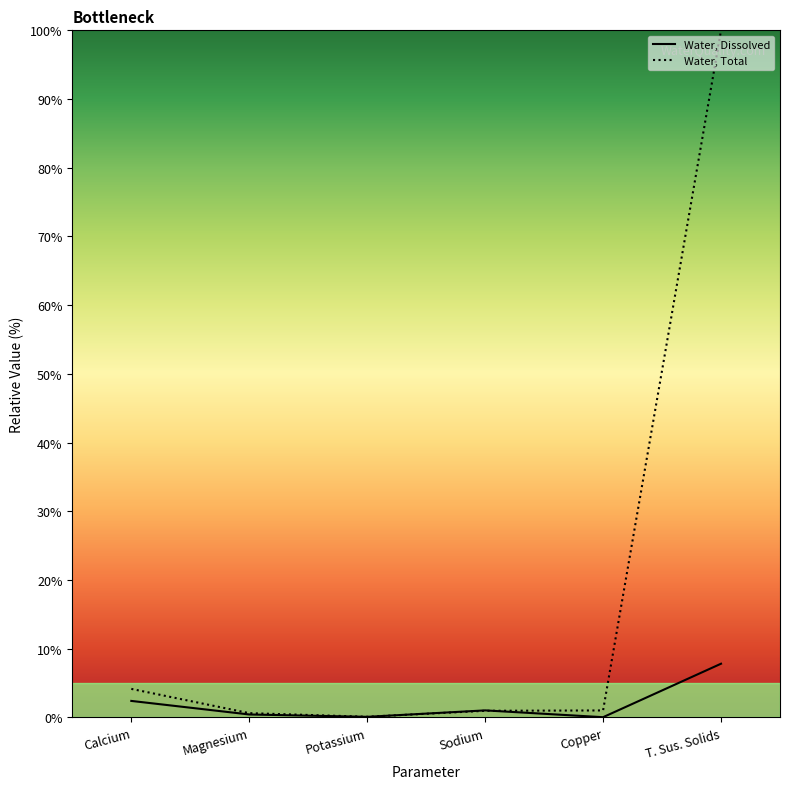

Is the value of Water, Dissolved at Potassium greater than the value of Water, Total at Magnesium?

No